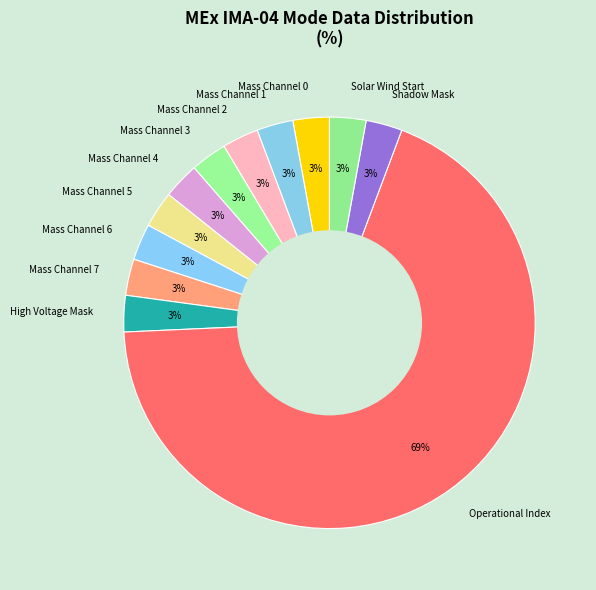

What is the largest slice in the pie chart?

Operational Index